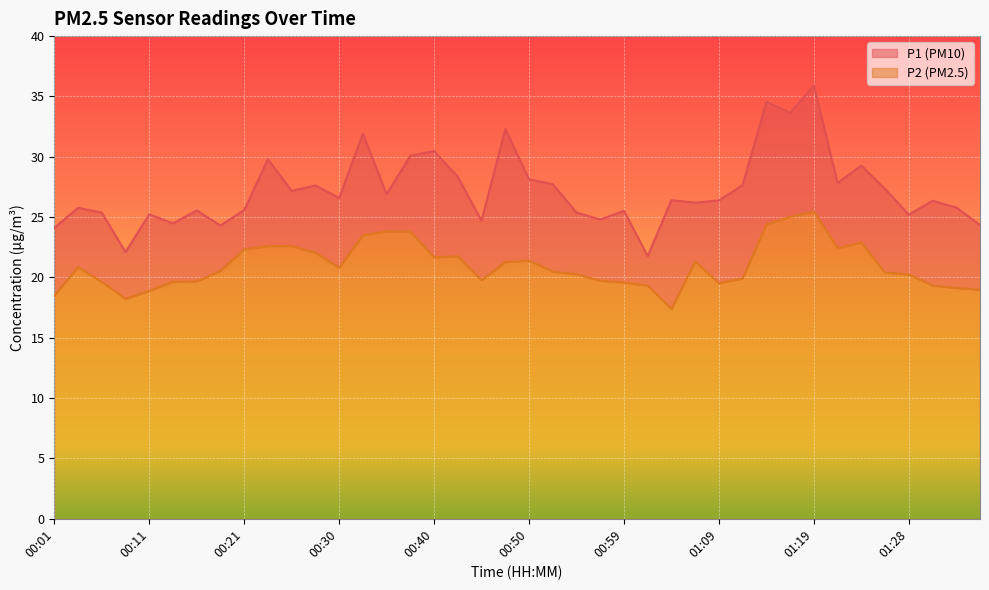

What is the sum of all P1 values?

1088.6